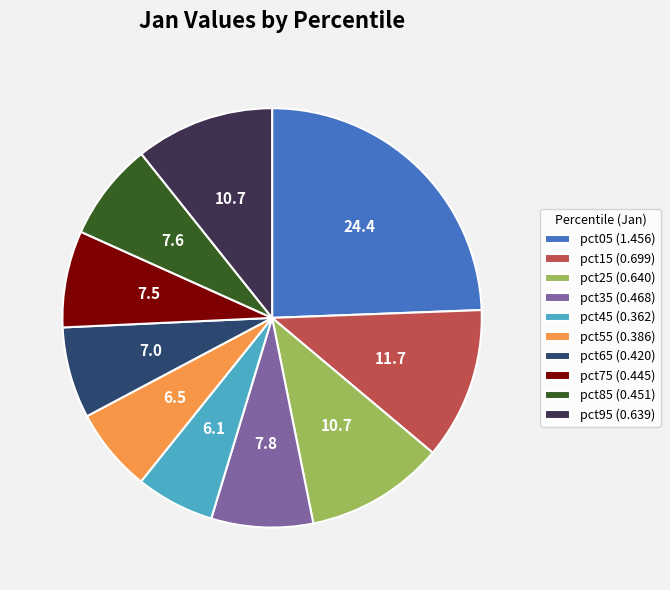

True or false: pct95 (0.639) accounts for 11% of the total.

True